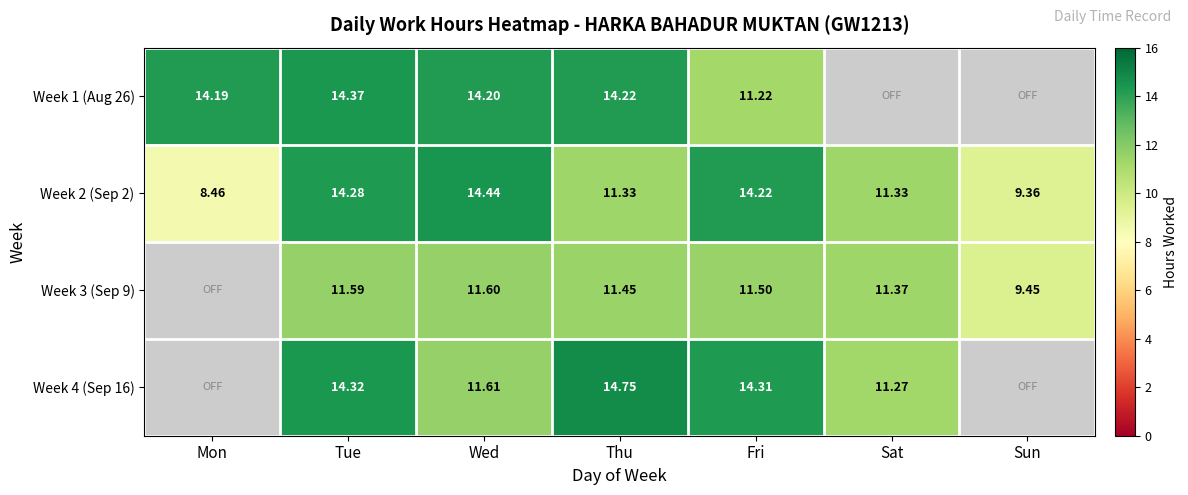

True or false: Week 2 (Sep 2) has a value of 11.3 at Sat.

True